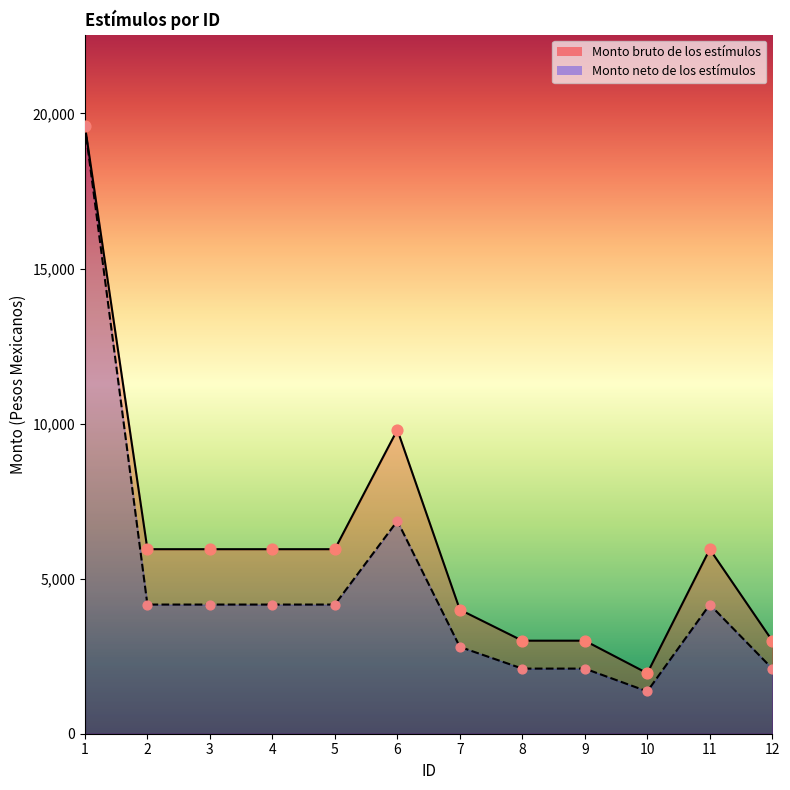

Which series has the largest Y range (max minus min)?

Monto neto de los estímulos